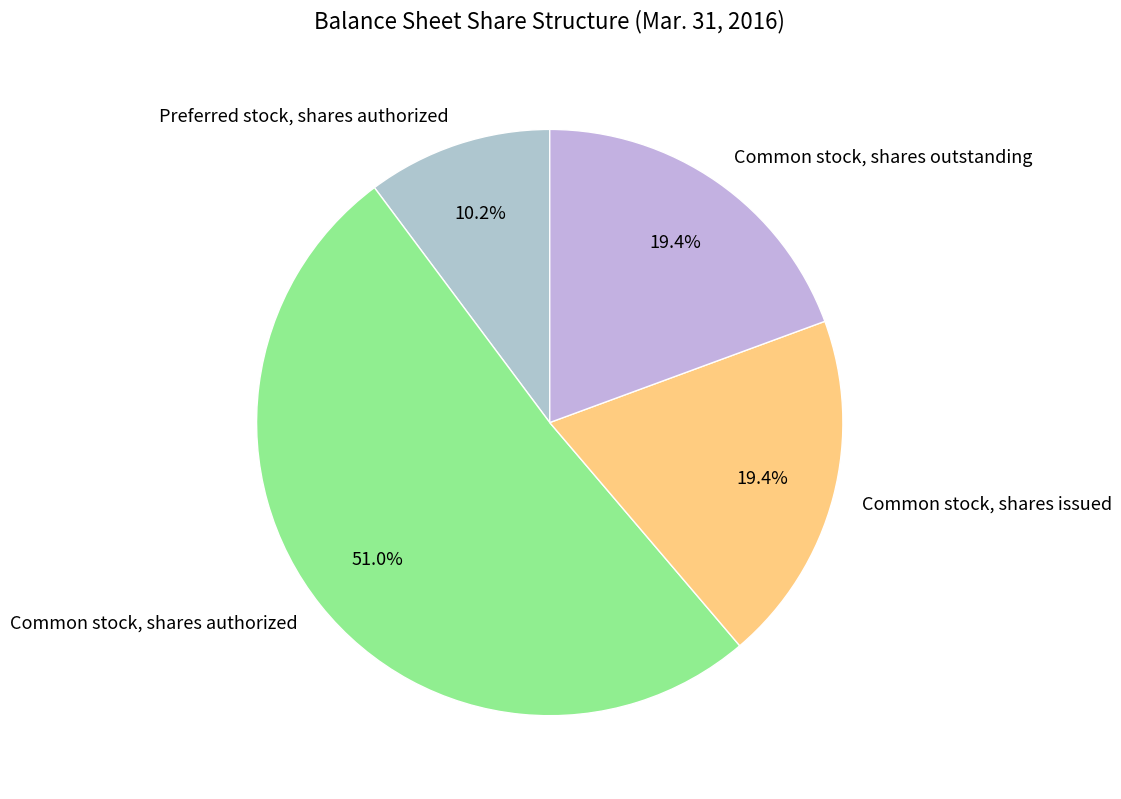

What is the majority slice?

Common stock, shares authorized